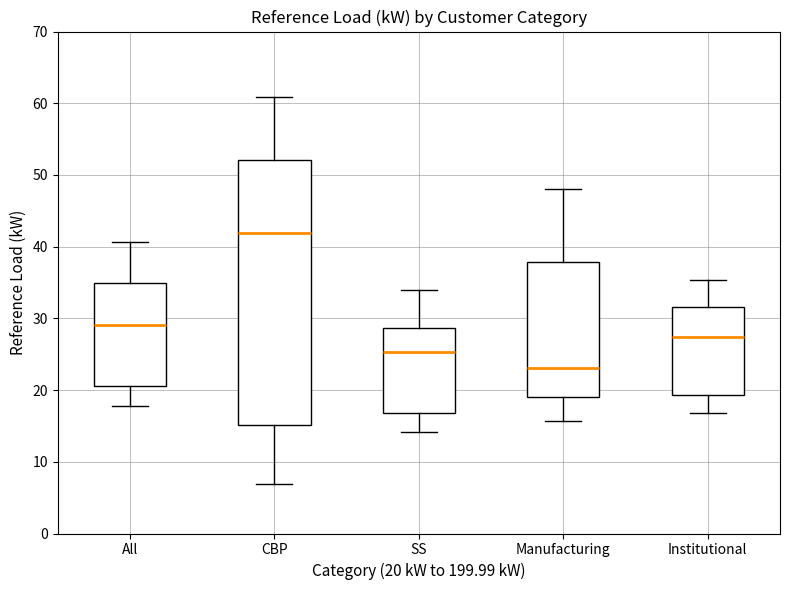

Reading left to right, transcribe this box plot: for each box, give where its median line is, the range the box spans, and where its two whiskers end, as read against the y-axis. The values are not printed on the chart, so give them approximately, as read against the axis.

All: median 29, box 21 to 35, whiskers 18 to 41
CBP: median 42, box 15 to 52, whiskers 7 to 61
SS: median 25, box 17 to 29, whiskers 14 to 34
Manufacturing: median 23, box 19 to 38, whiskers 16 to 48
Institutional: median 27, box 19 to 32, whiskers 17 to 35